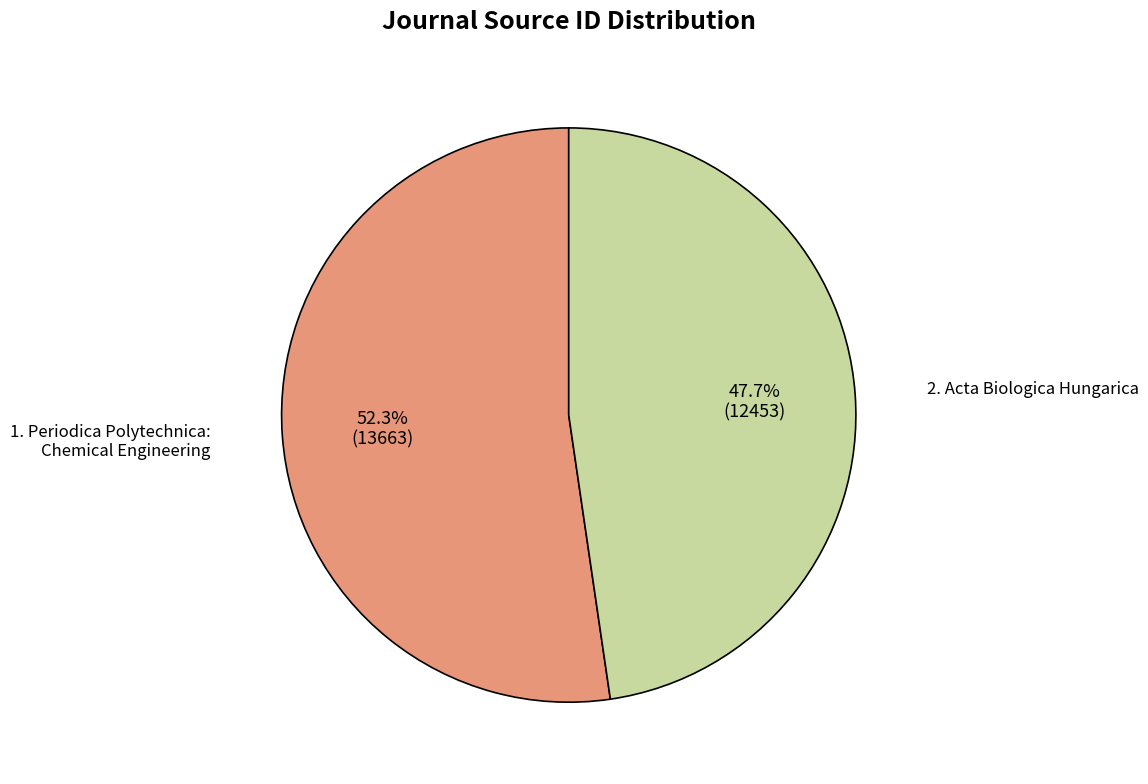

Does any single category account for the majority?

Yes